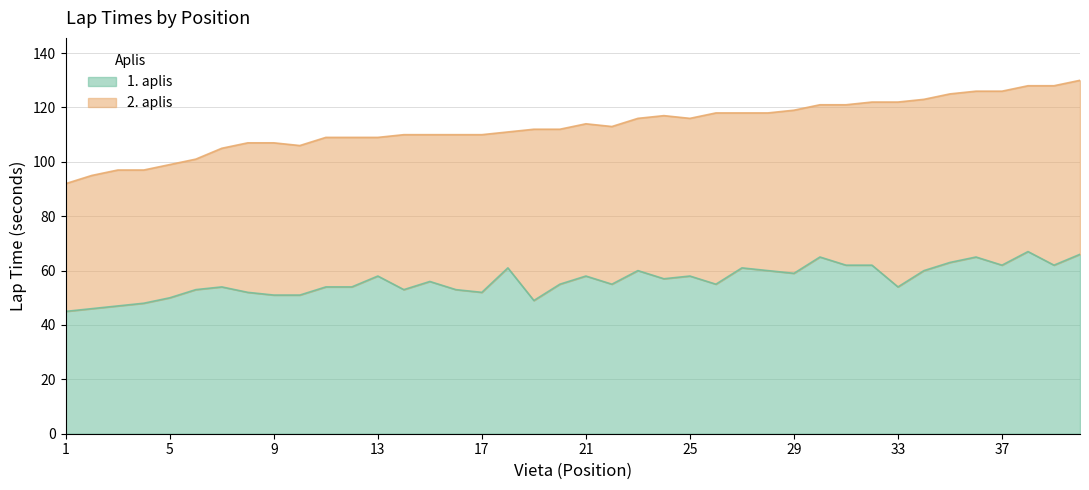

How many interior local valleys (lower than both neighbors) does the data have?

10